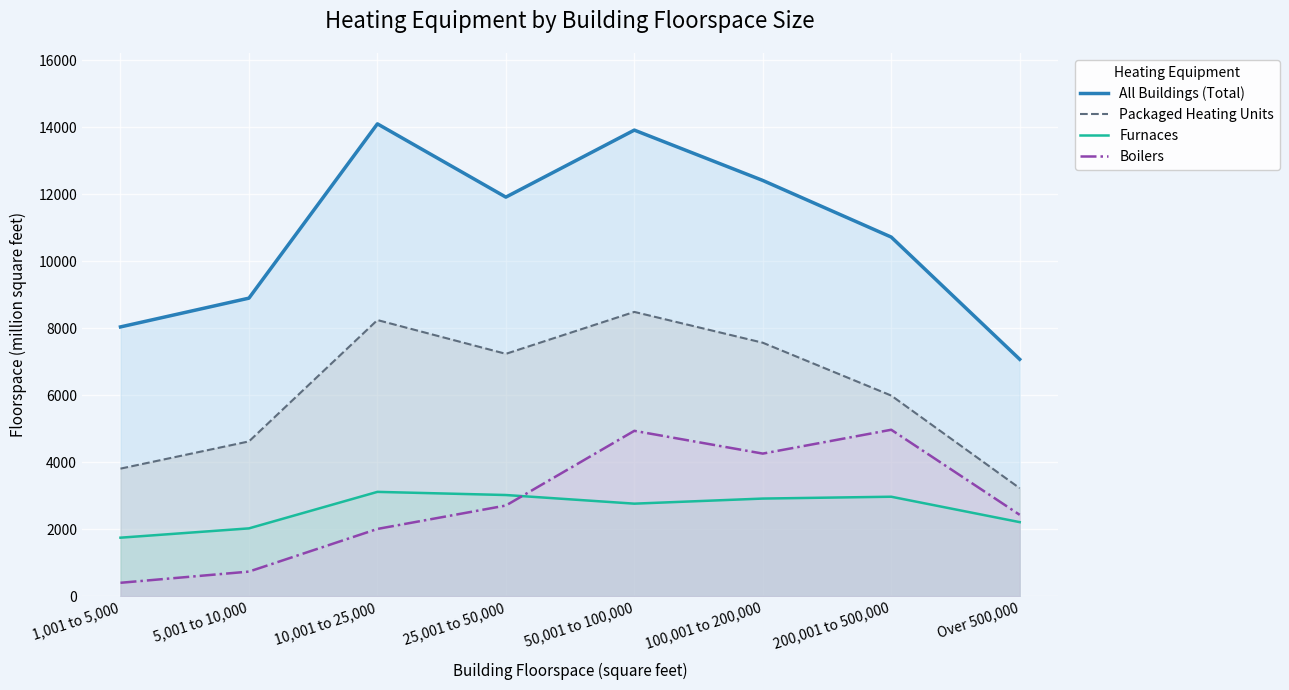

What is the label of the 8th point from the left?

Over 500,000